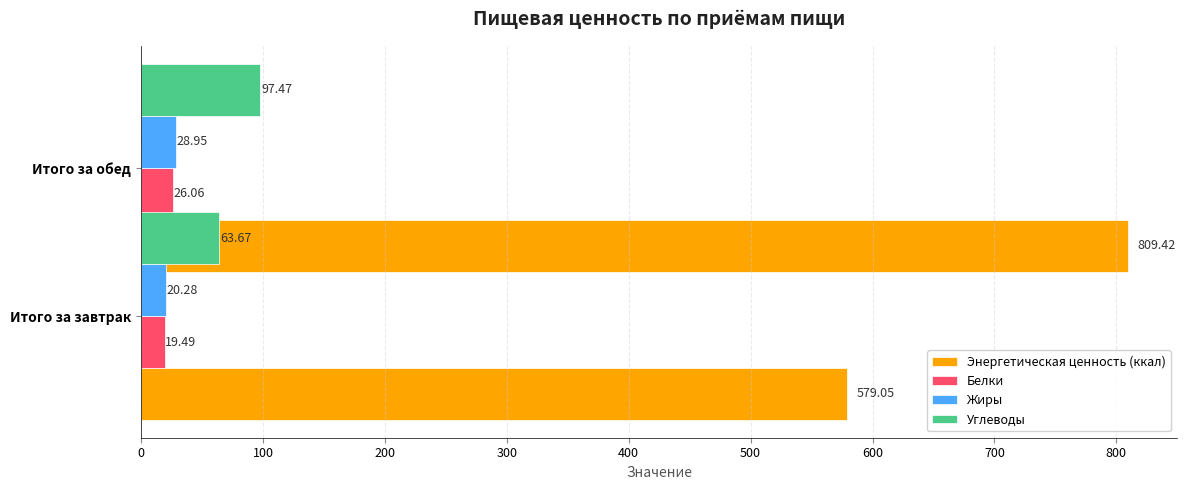

How many distinct data groups are displayed?

4